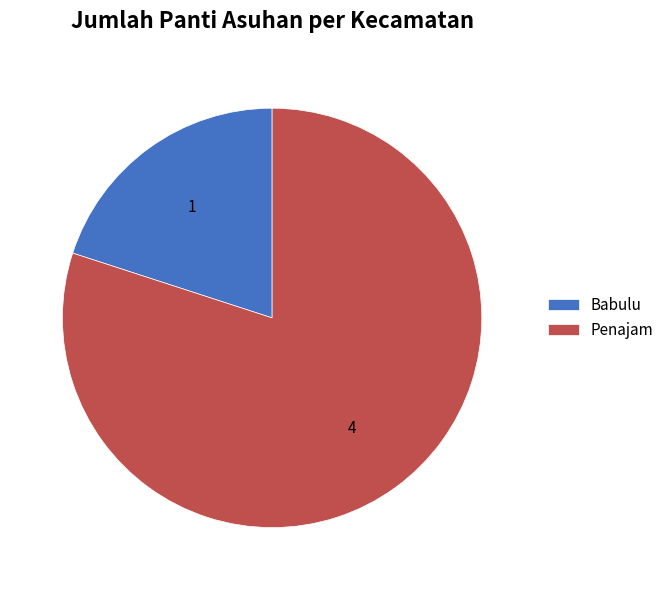

Which slice represents more than half of the pie?

Penajam